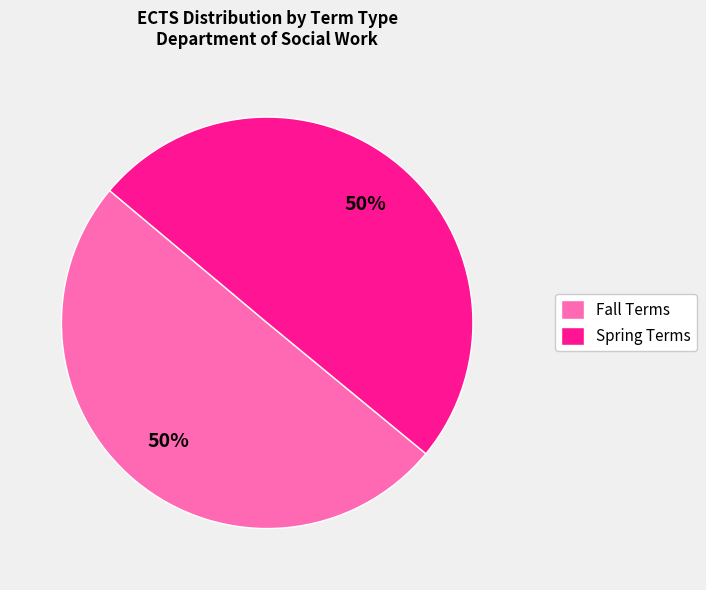

To the nearest percent, what is the average slice percentage?

50%